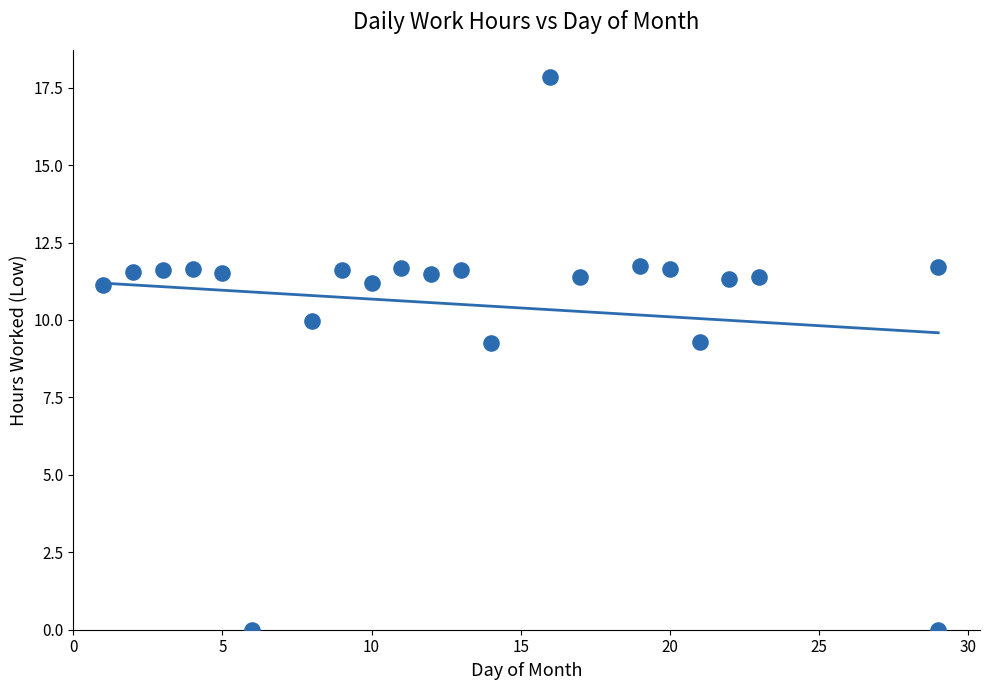

What is the range of Y values (max minus min)?

17.8